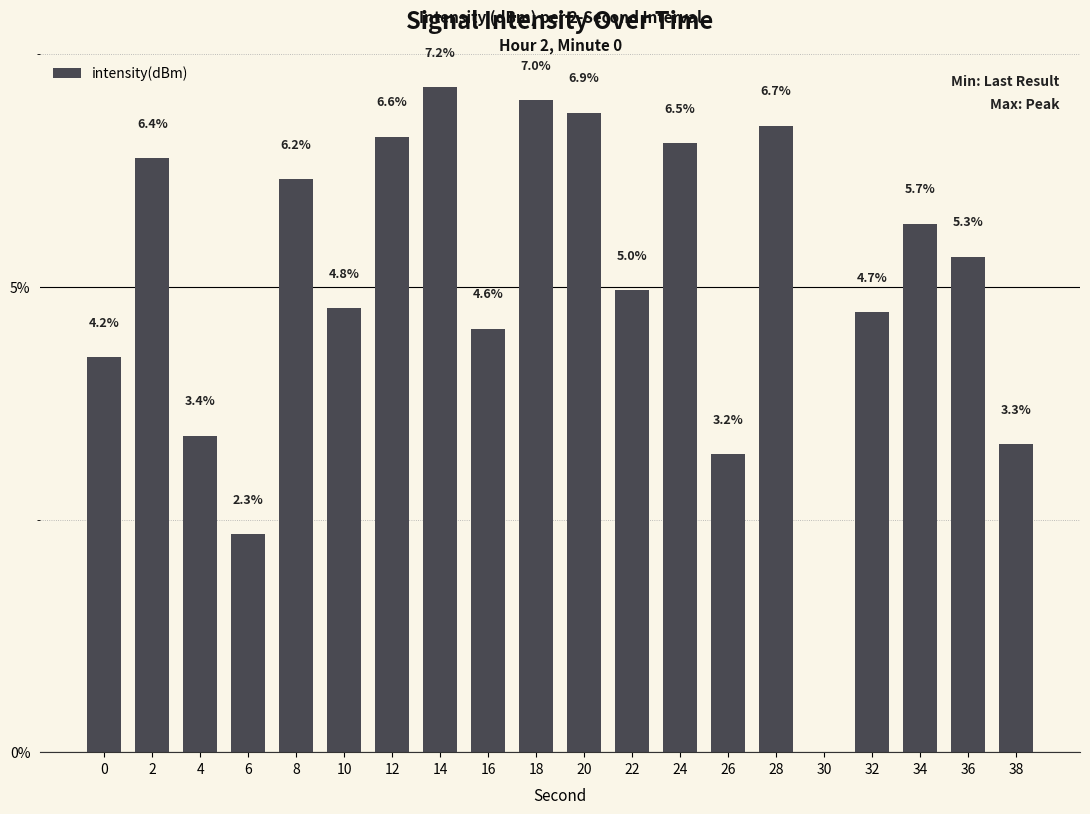

What is the sum of all values?

100.0